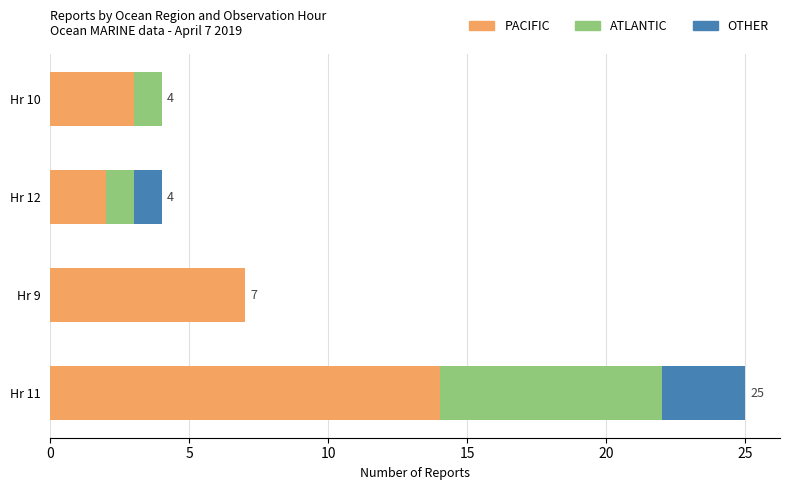

Which category has the highest value in the PACIFIC series?

Hr 11